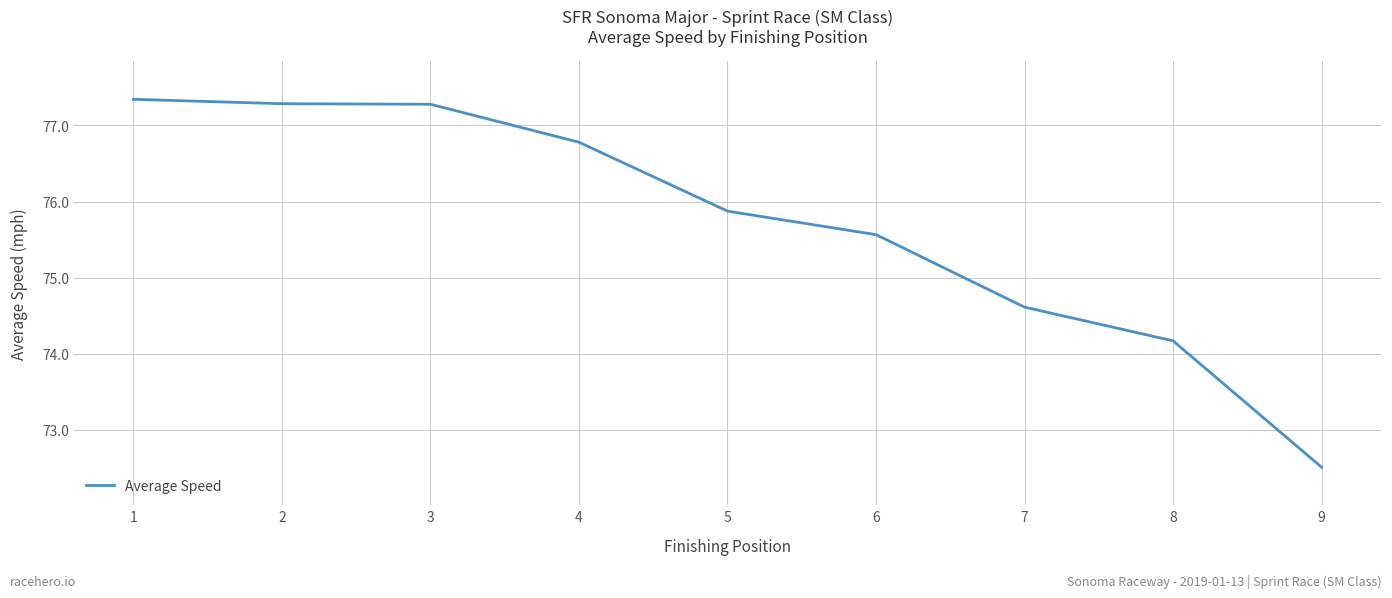

The value at 1 is 77.3. True or false?

True